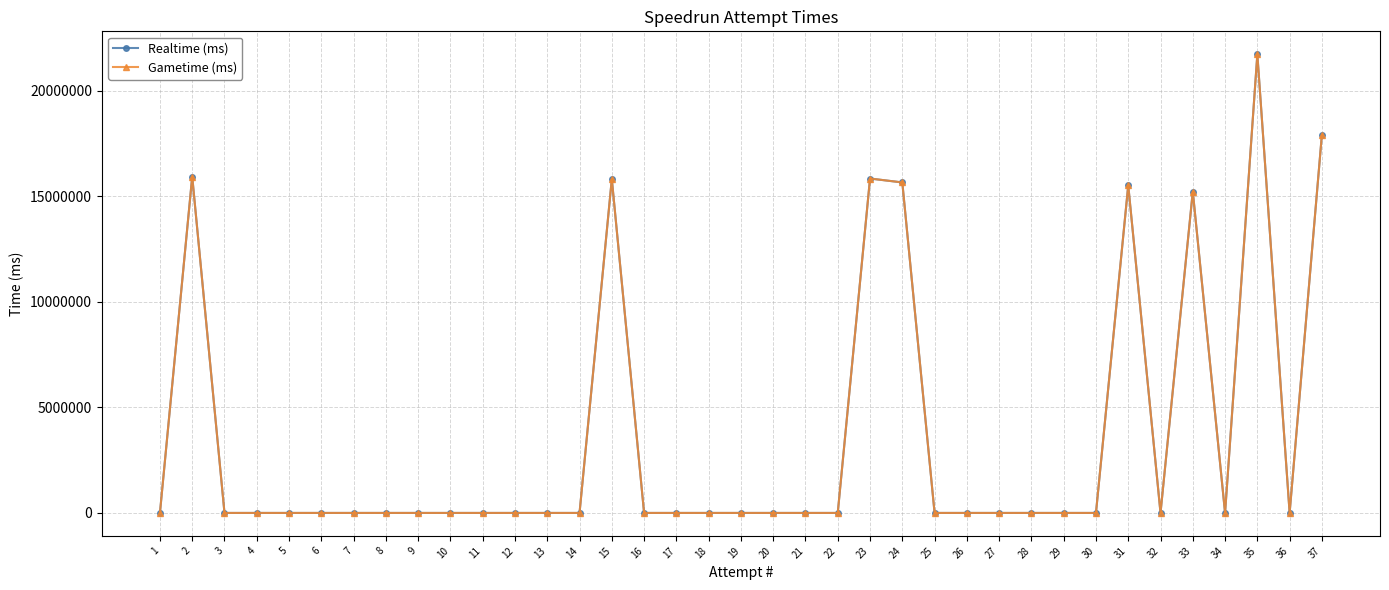

Reading left to right, list all the values displayed in this chart.

Realtime (ms): 1=0	2=15928227	3=0	4=0	5=0	6=0	7=0	8=0	9=0	10=0	11=0	12=0	13=0	14=0	15=15807879	16=0	17=0	18=0	19=0	20=0	21=0	22=0	23=15833913	24=15648505	25=0	26=0	27=0	28=0	29=0	30=0	31=15513690	32=0	33=15218552	34=0	35=21717061	36=0	37=17917726
Gametime (ms): 1=0	2=15928227	3=0	4=0	5=0	6=0	7=0	8=0	9=0	10=0	11=0	12=0	13=0	14=0	15=15807879	16=0	17=0	18=0	19=0	20=0	21=0	22=0	23=15833913	24=15648505	25=0	26=0	27=0	28=0	29=0	30=0	31=15513690	32=0	33=15218552	34=0	35=21717061	36=0	37=17917726